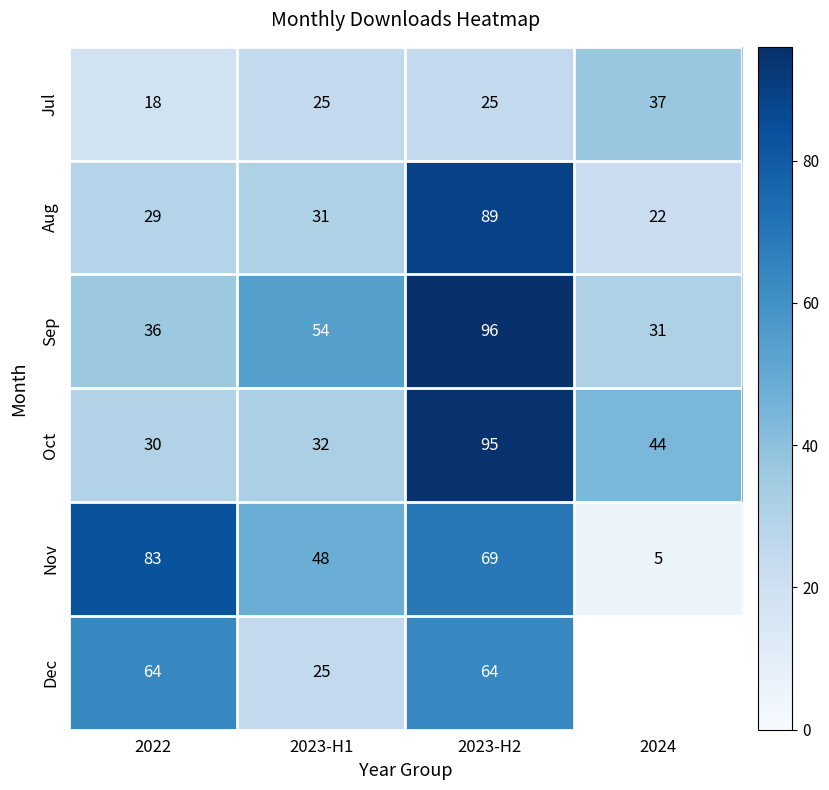

What is the lowest value of the Aug series?

22